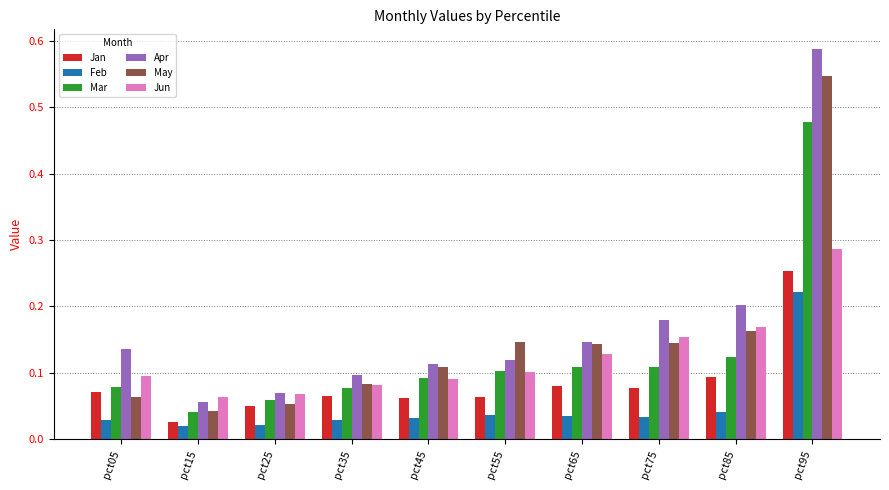

Count the number of categories in the chart.

10